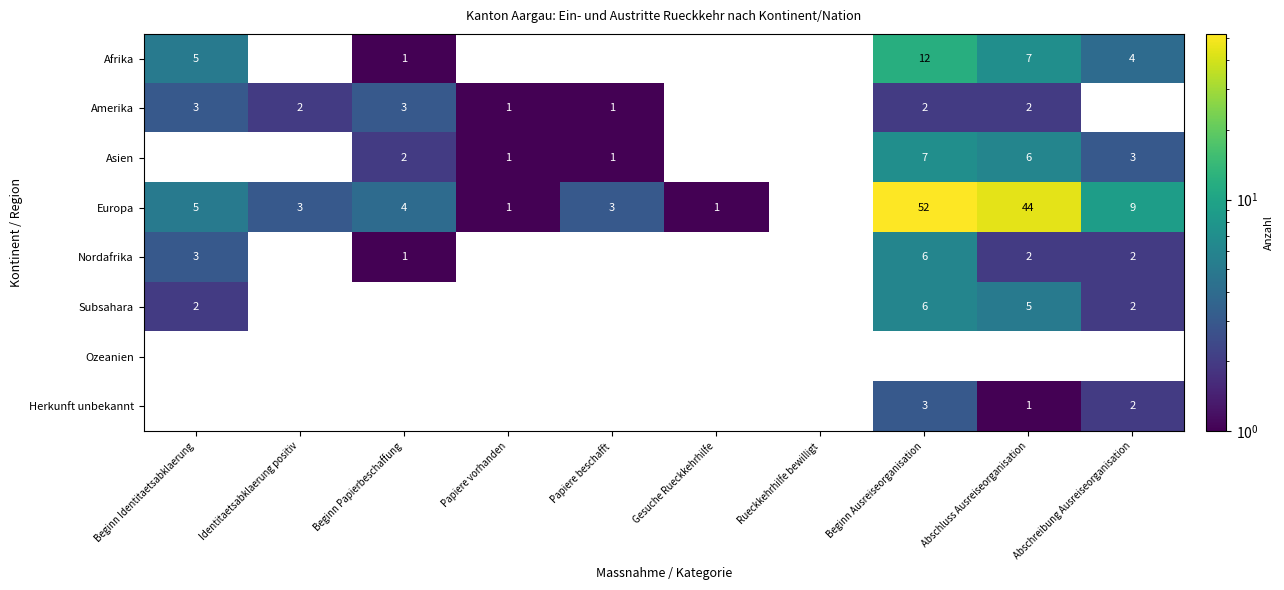

How many positive values does the Nordafrika series have?

5